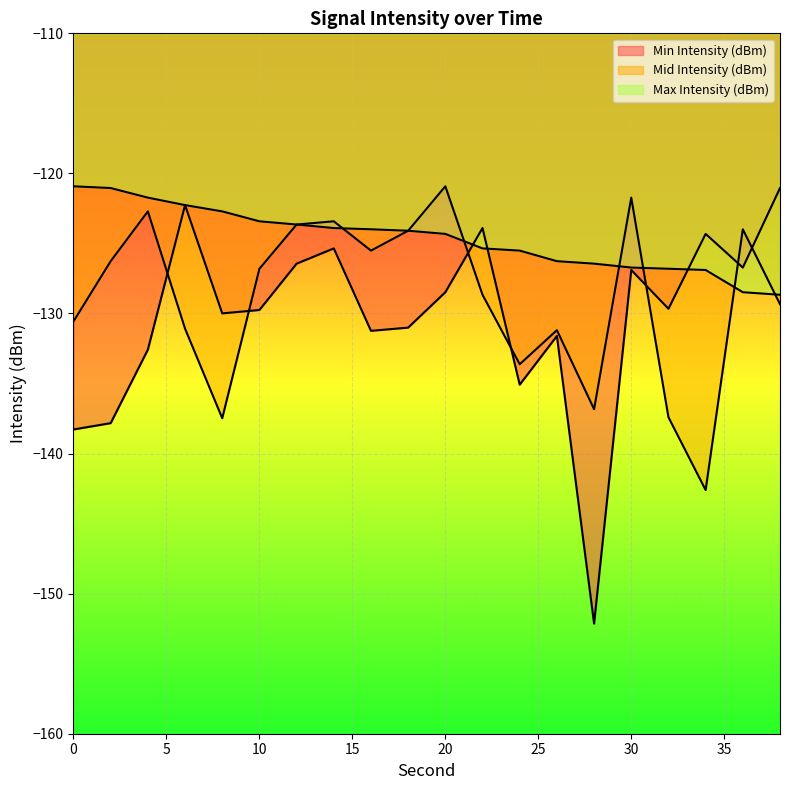

Rank the series by their average value, from highest to lowest.

Max Intensity (dBm), Mid Intensity (dBm), Min Intensity (dBm)